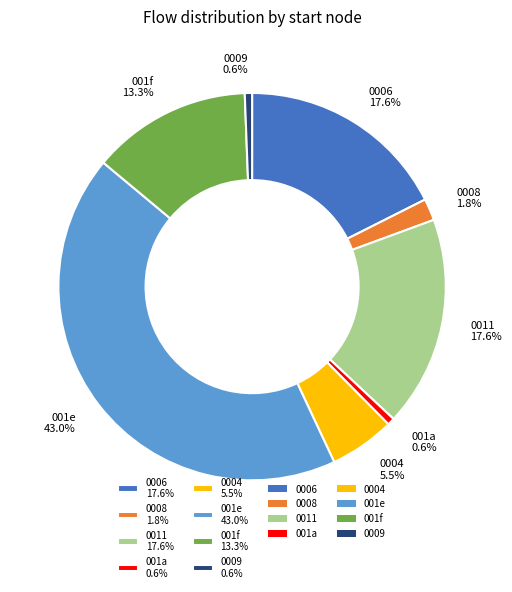

What is the ratio of the value at 001a 0.6% to the value at 0008 1.8%?

0.3